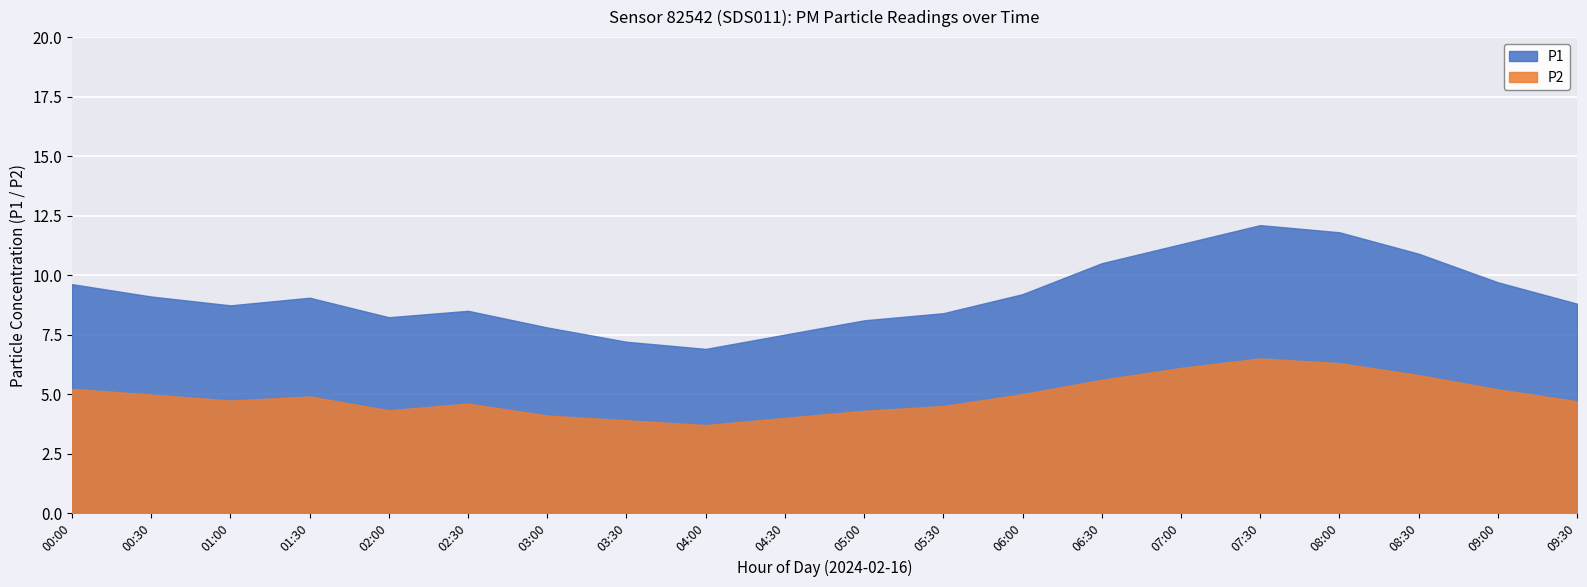

Where is the first local maximum for P1?

01:30